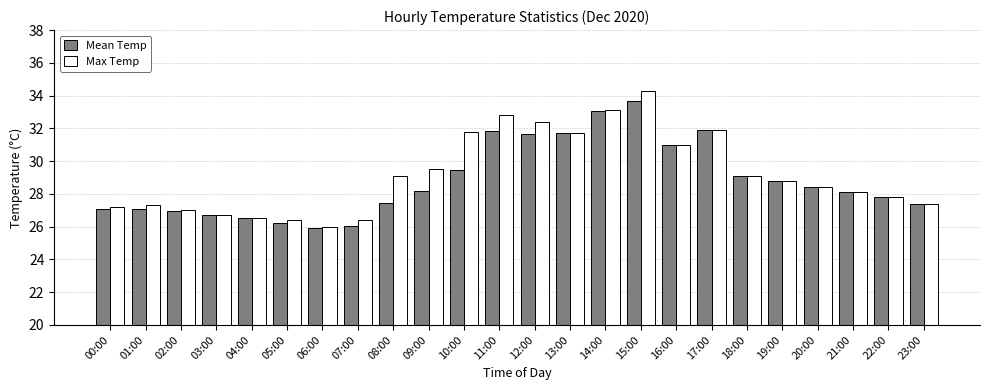

What is the label of the 4th bar from the right?

20:00